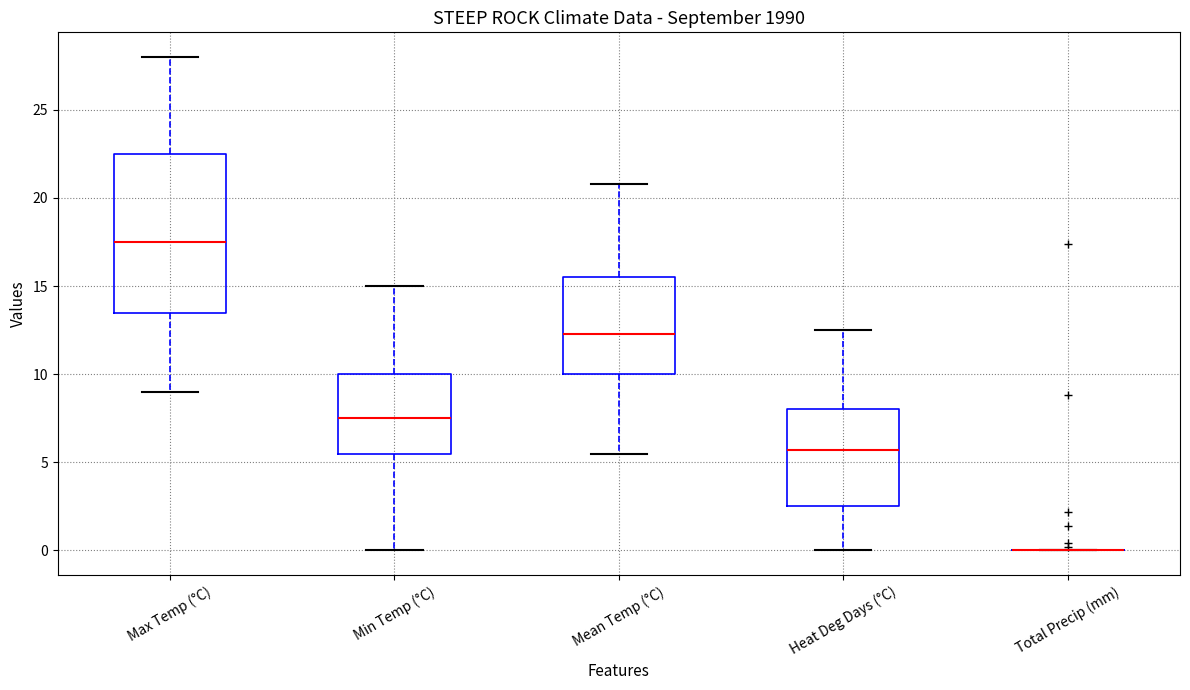

Which box is the tallest, from its lower edge to its upper edge?

Max Temp (°C)